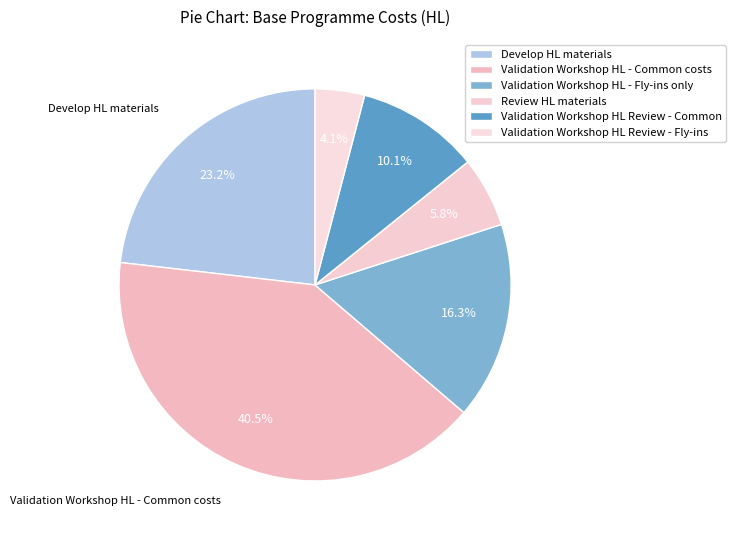

Count the number of slices in the pie.

6